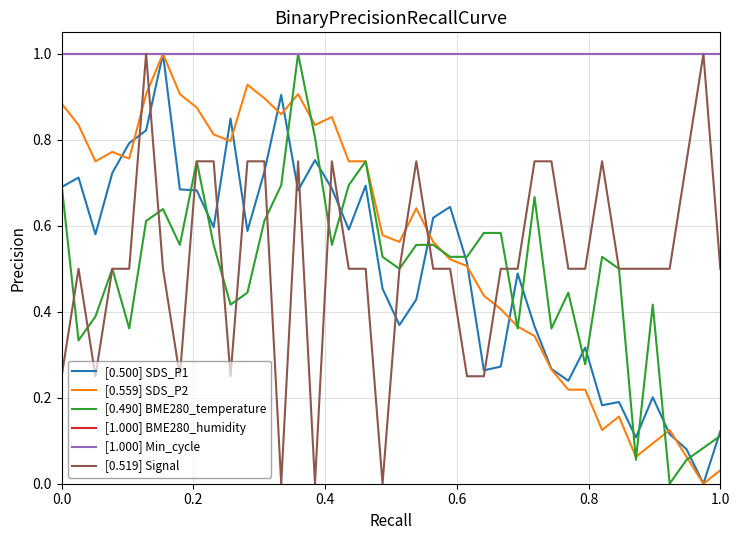

Is this an area chart (filled region under the line)?

No